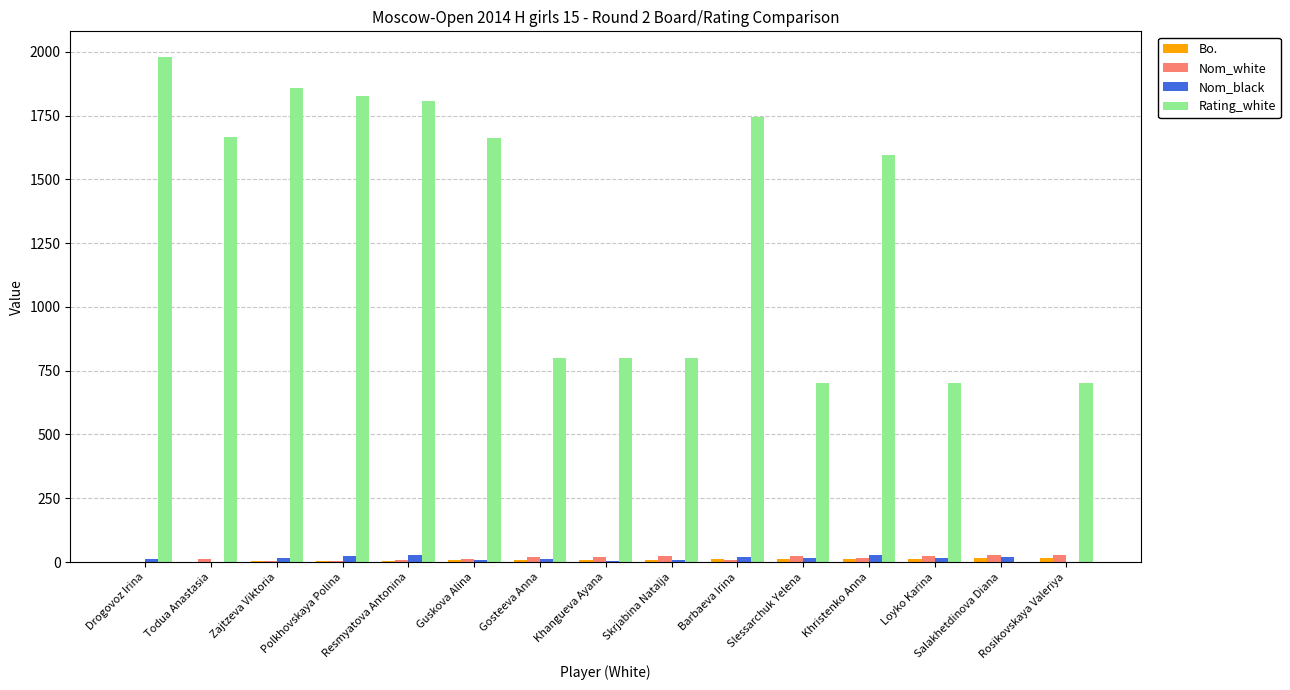

Which series has the largest total across all categories?

Rating_white